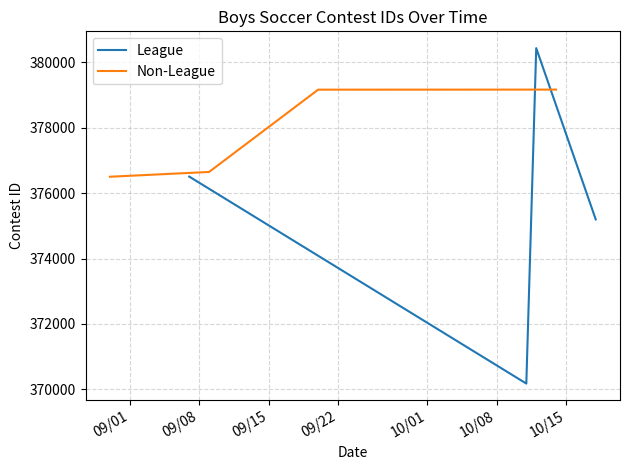

How many lines are shown in the chart?

2